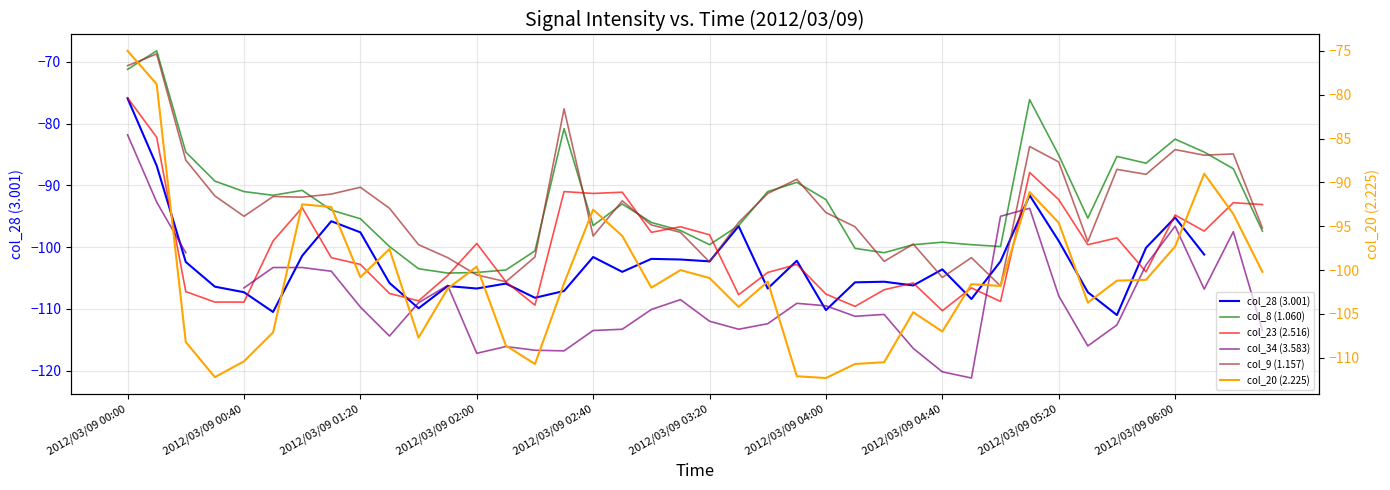

How many intersections are there between col_8 (1.060) and col_23 (2.516)?

7